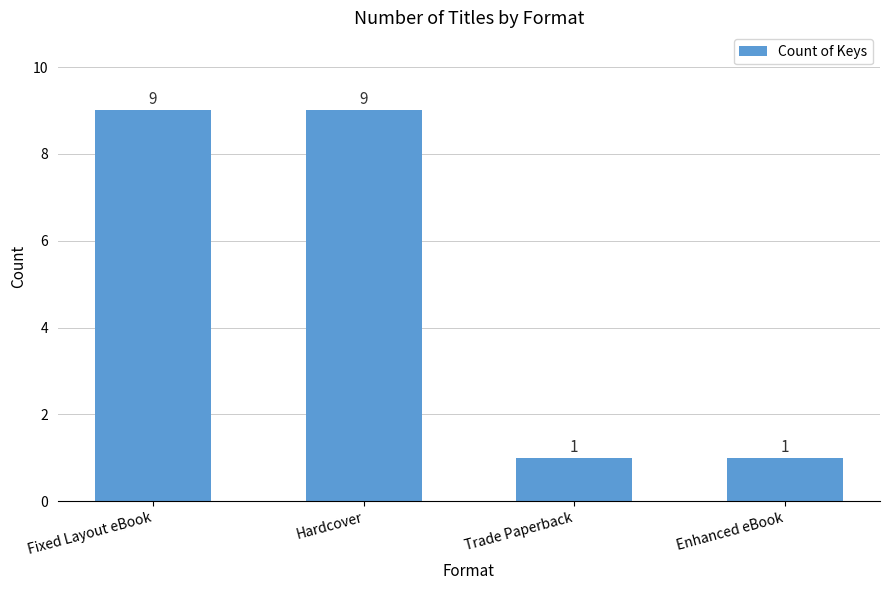

What is the sum of the values at Fixed Layout eBook and Enhanced eBook?

10